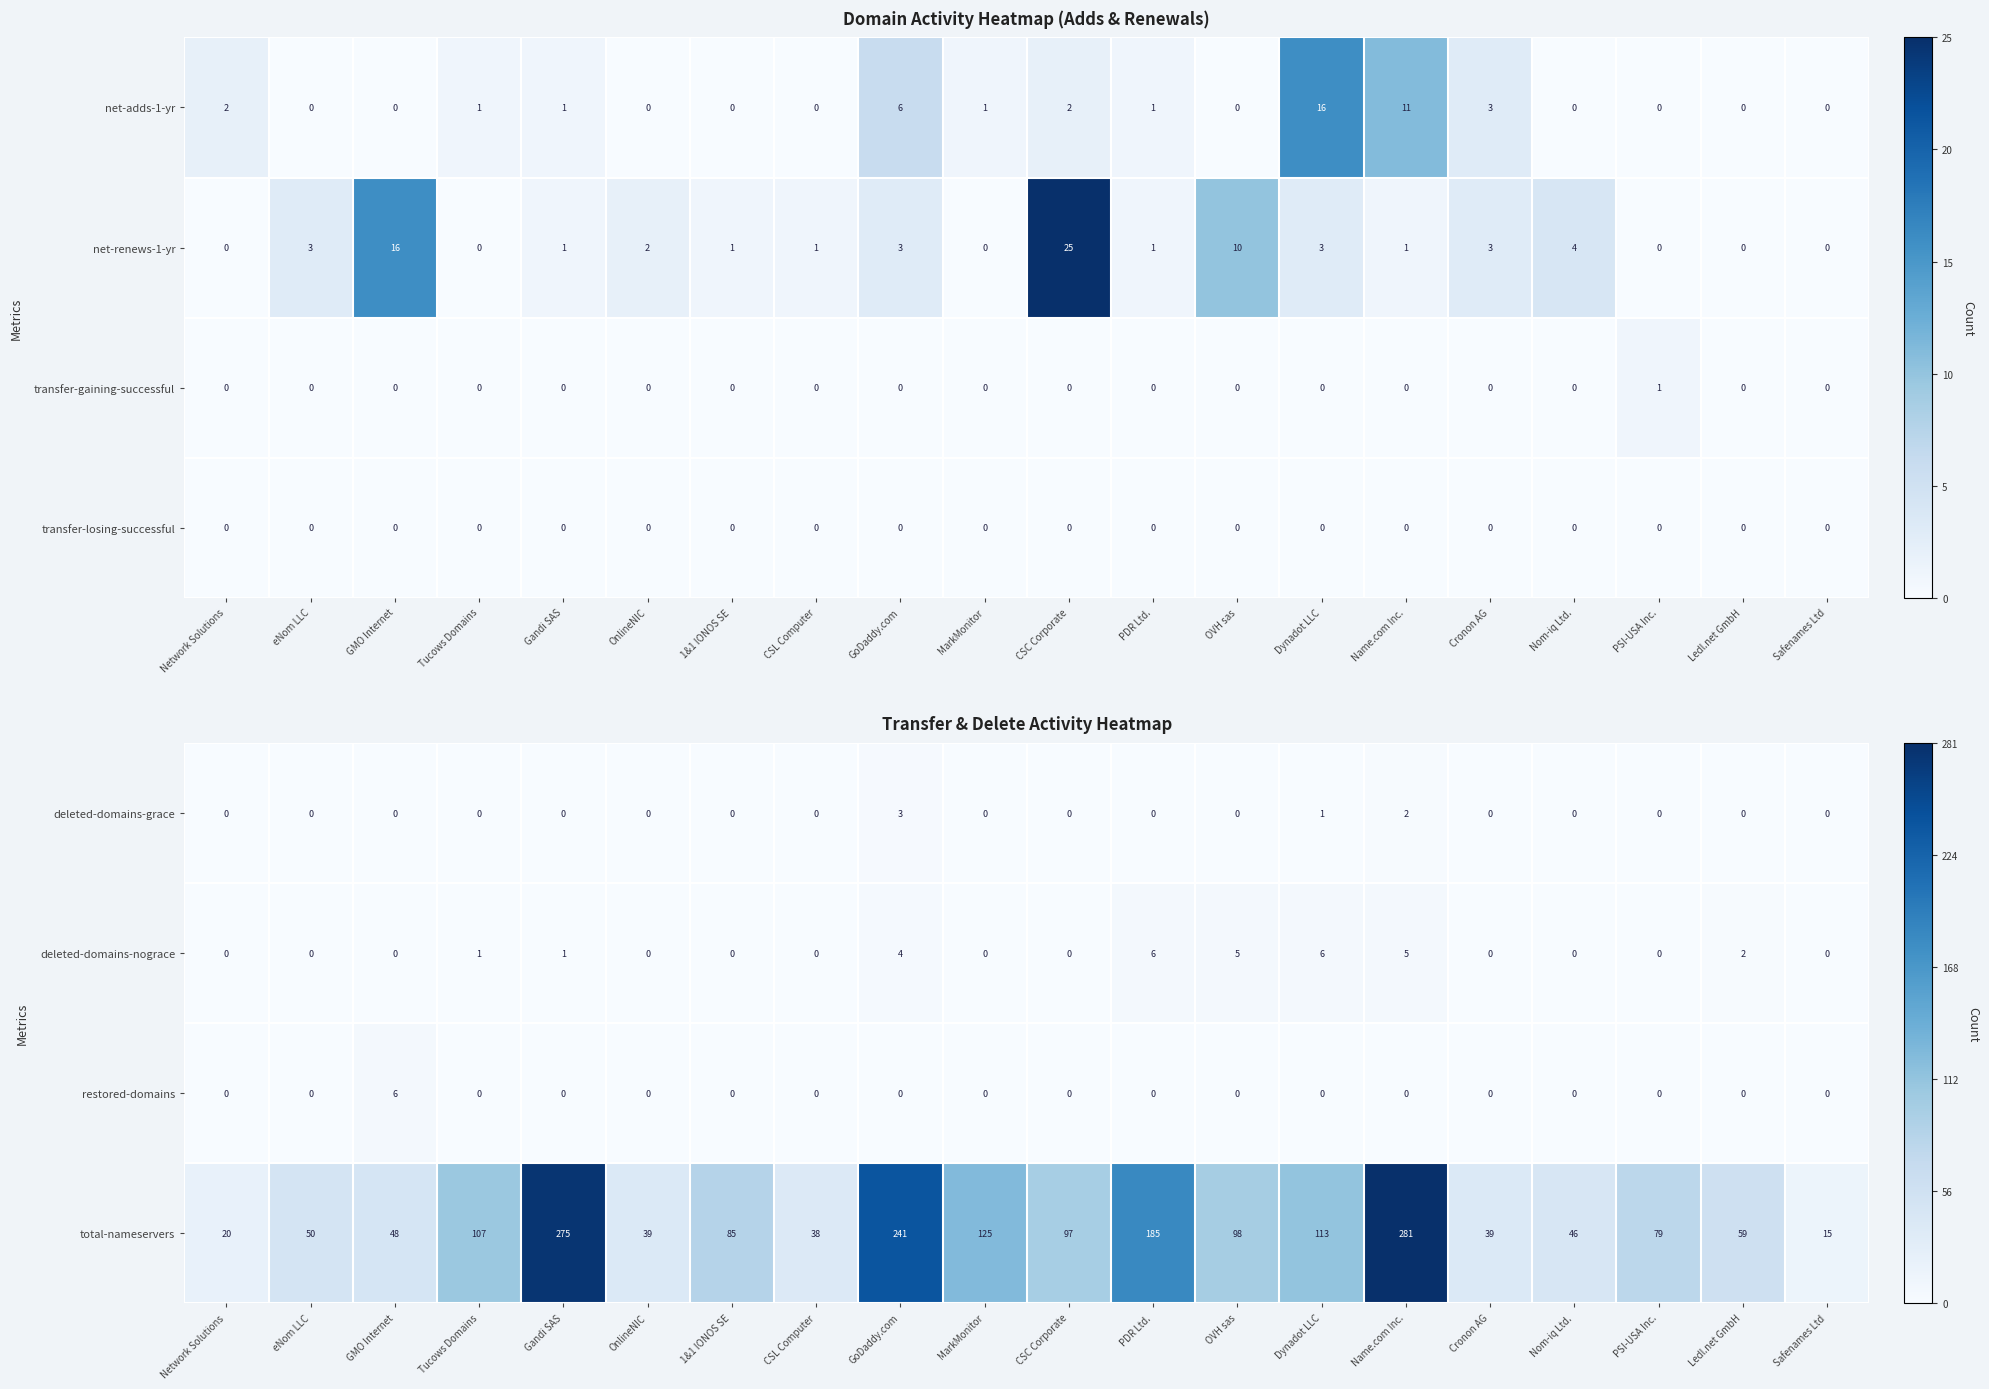

Between OVH sas and Ledl.net GmbH, which is larger?

OVH sas